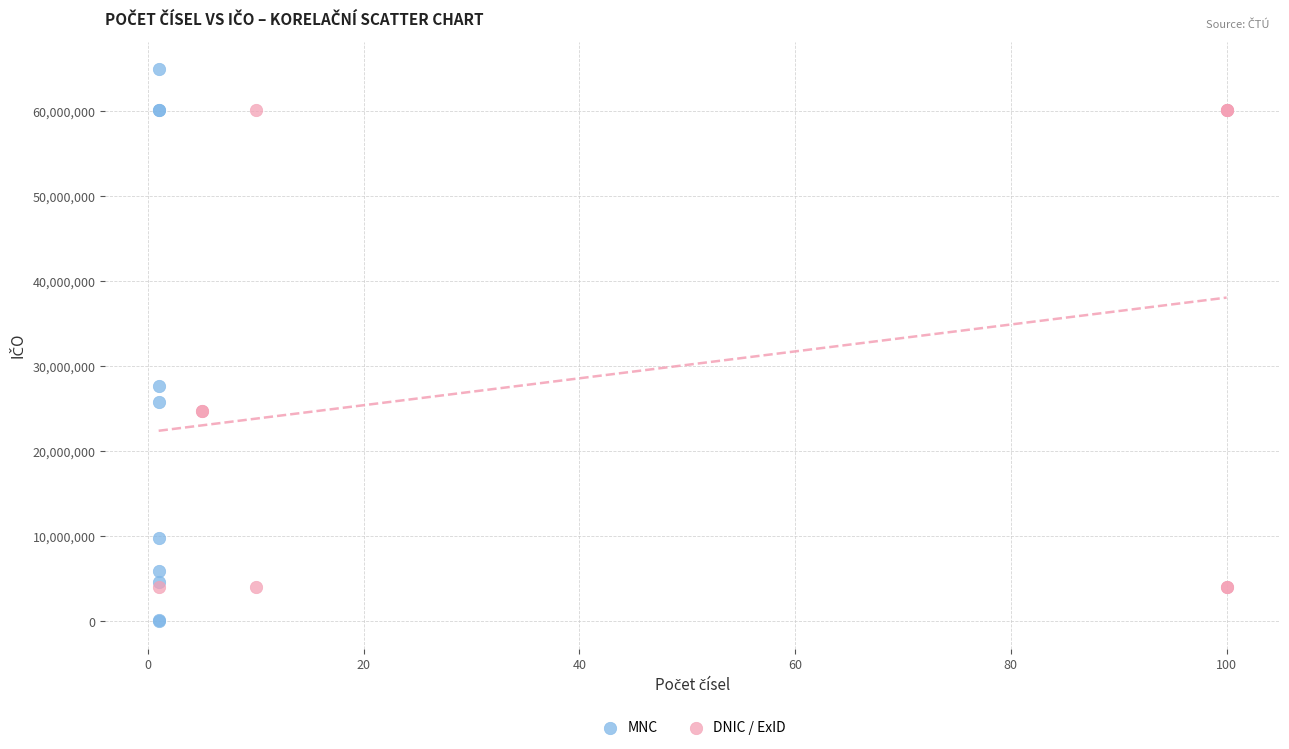

Which series has the largest Y range (max minus min)?

MNC